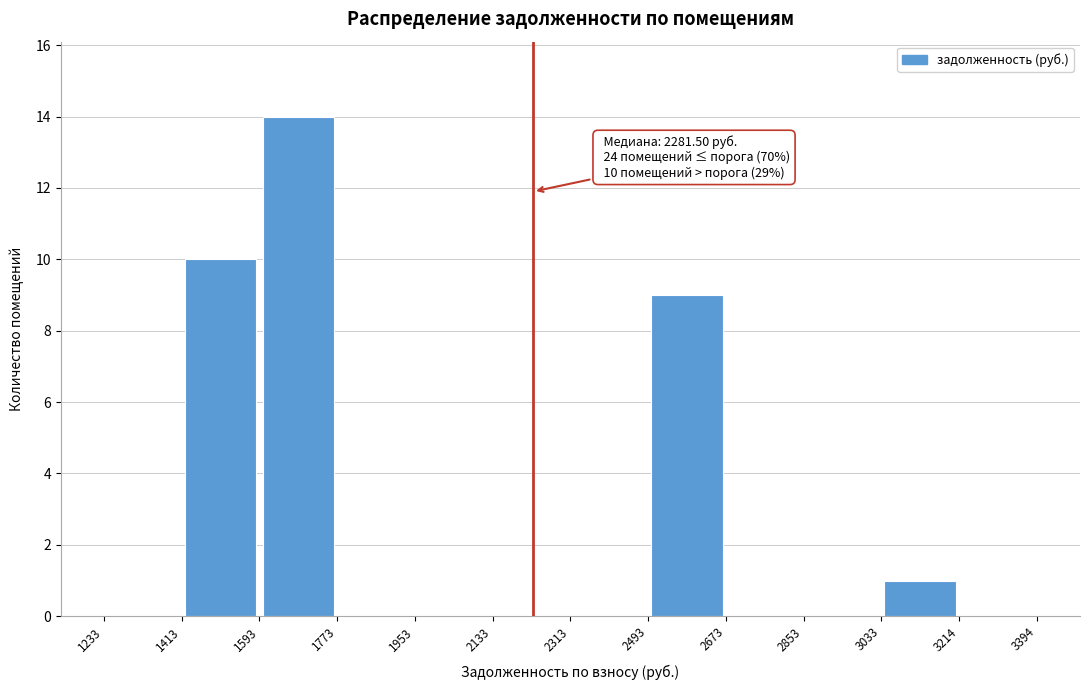

Which range on the x-axis has the tallest bar?

1593 to 1773